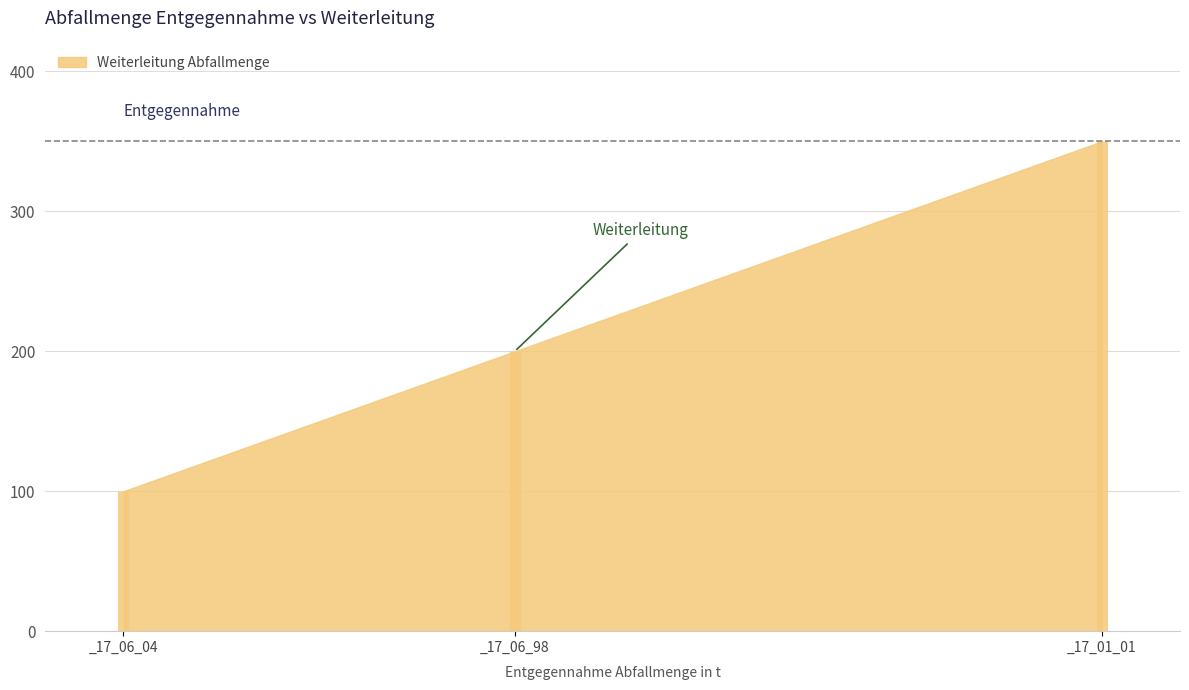

Between _17_06_98 and _17_01_01, which is larger?

_17_01_01